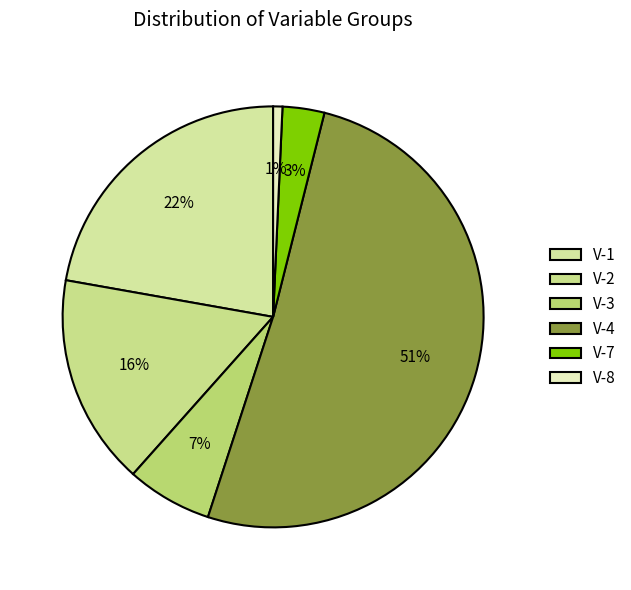

How much of the chart is everything except V-1?

77.8%